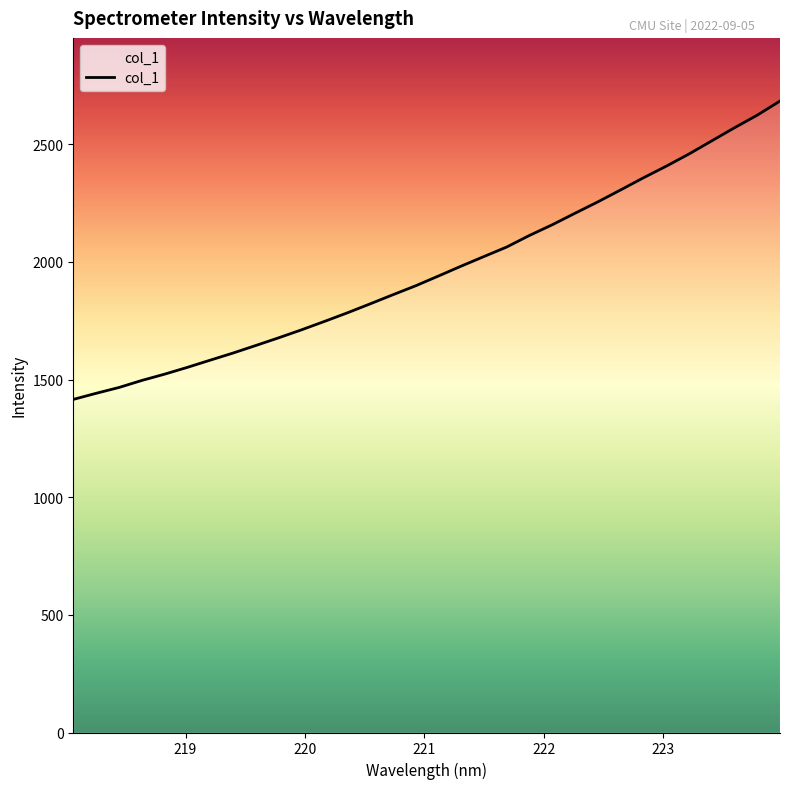

What is the smallest value displayed?

1415.8